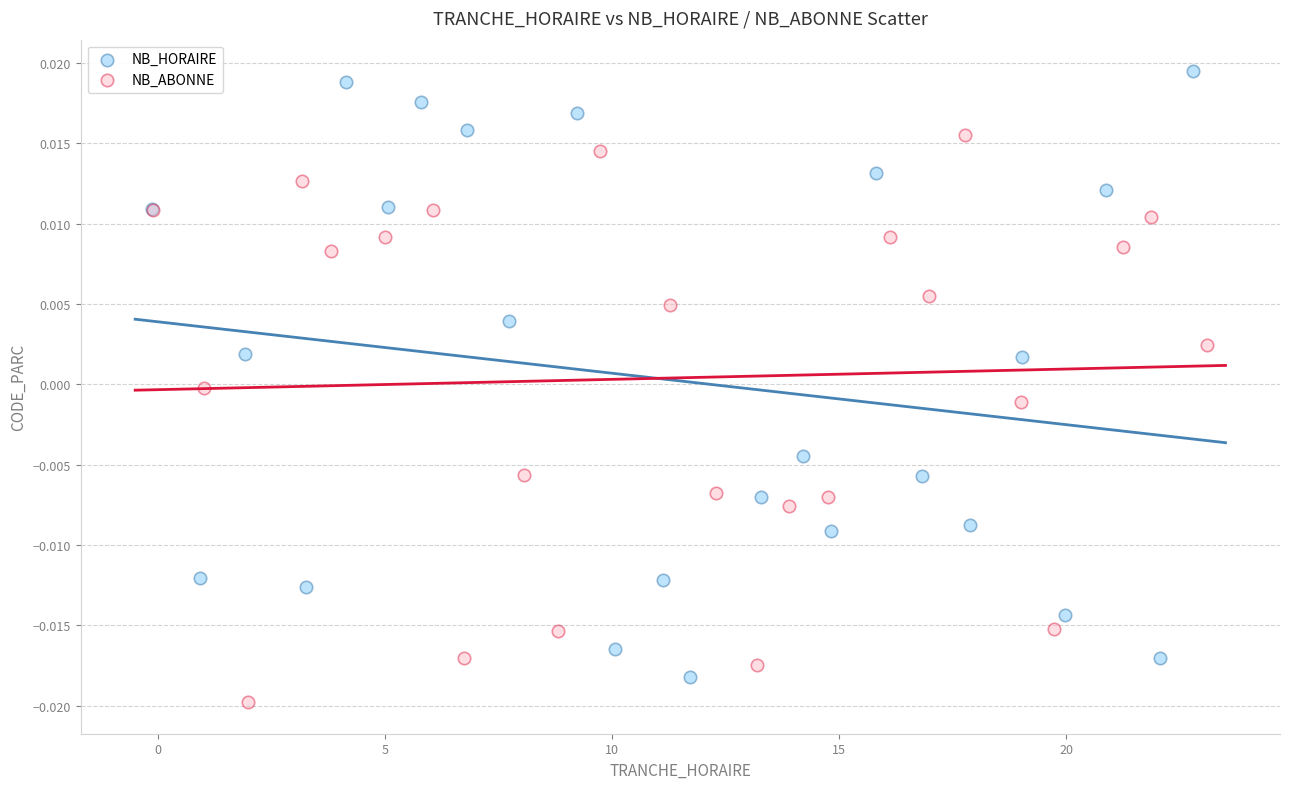

Which series contains the highest Y value?

NB_HORAIRE